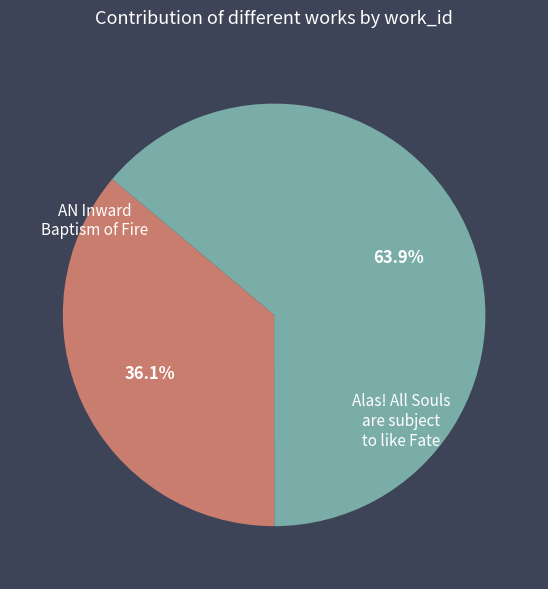

Is there a majority slice in this chart?

Yes